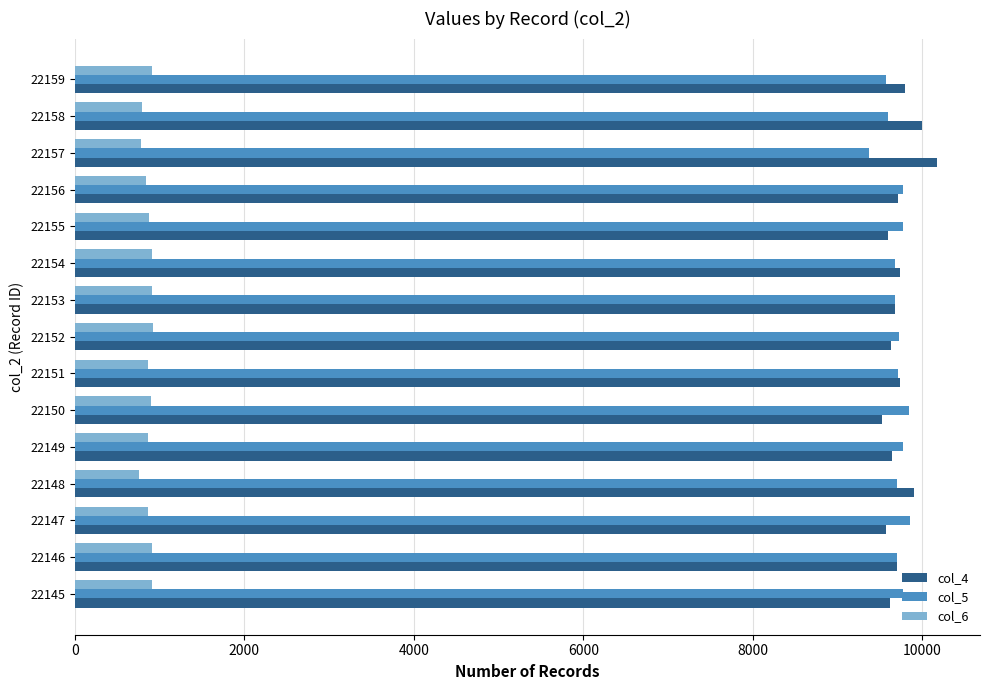

What is the difference between the maximum and second lowest values in the col_5 series?

286